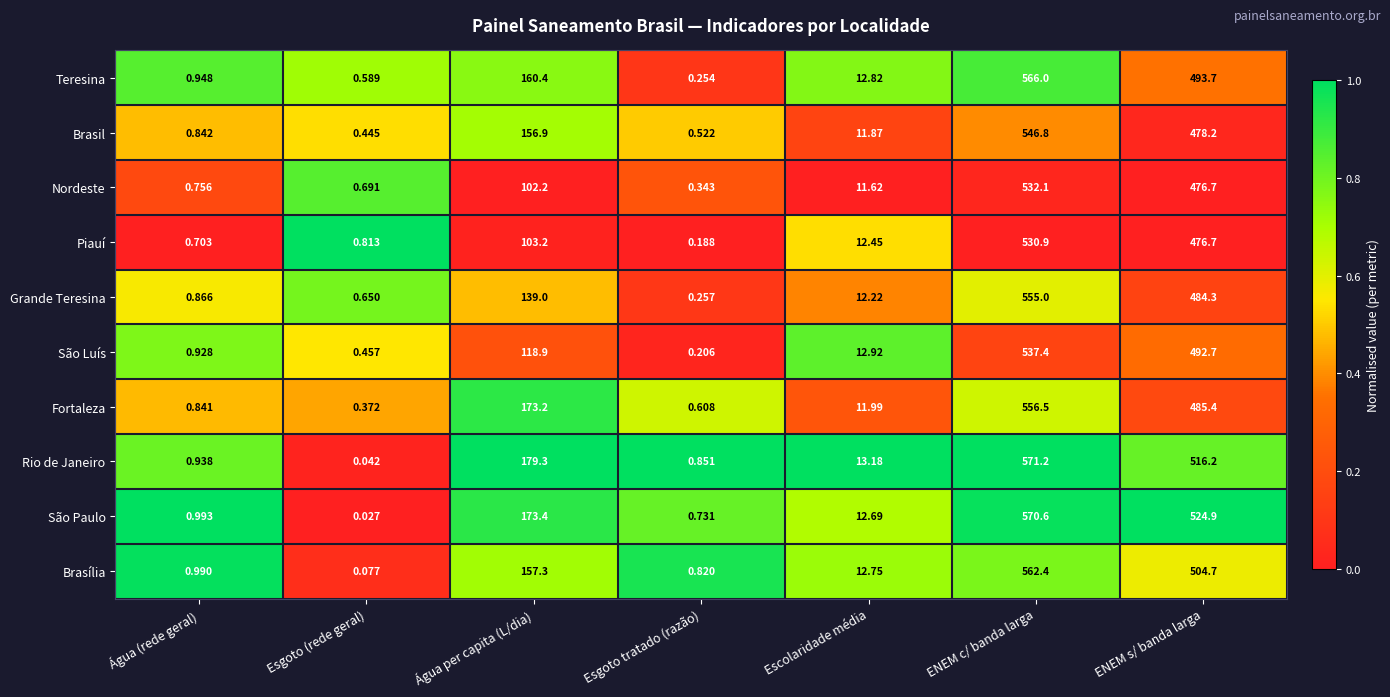

Which category has the lowest value across all series?

Esgoto (rede geral)